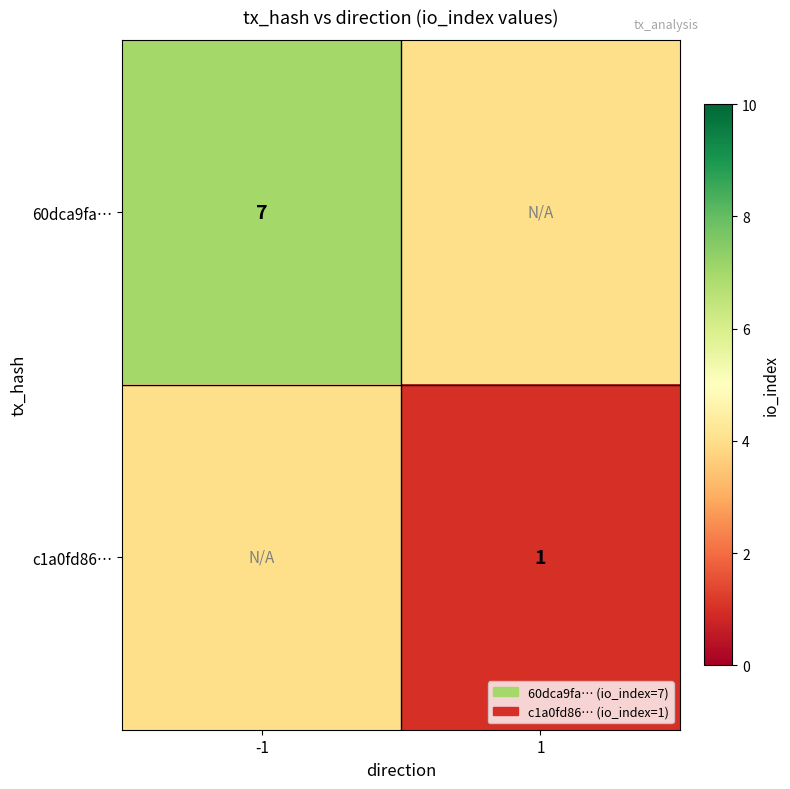

At how many categories does at least one series exceed 1?

2